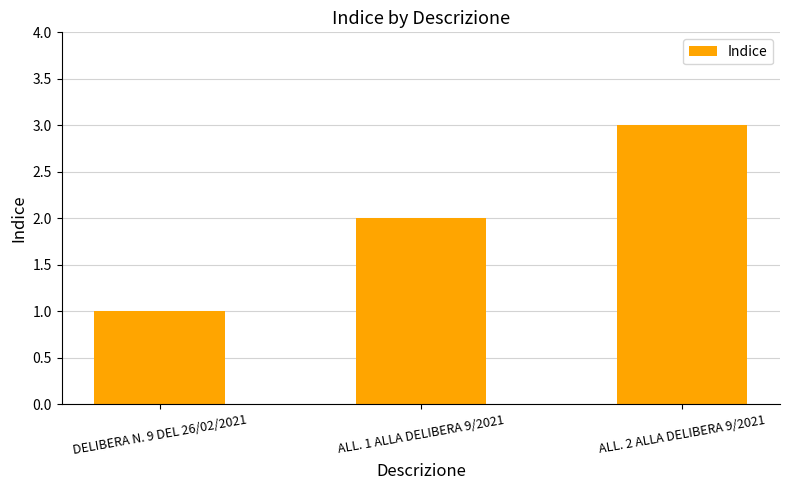

What is the smallest value displayed?

1